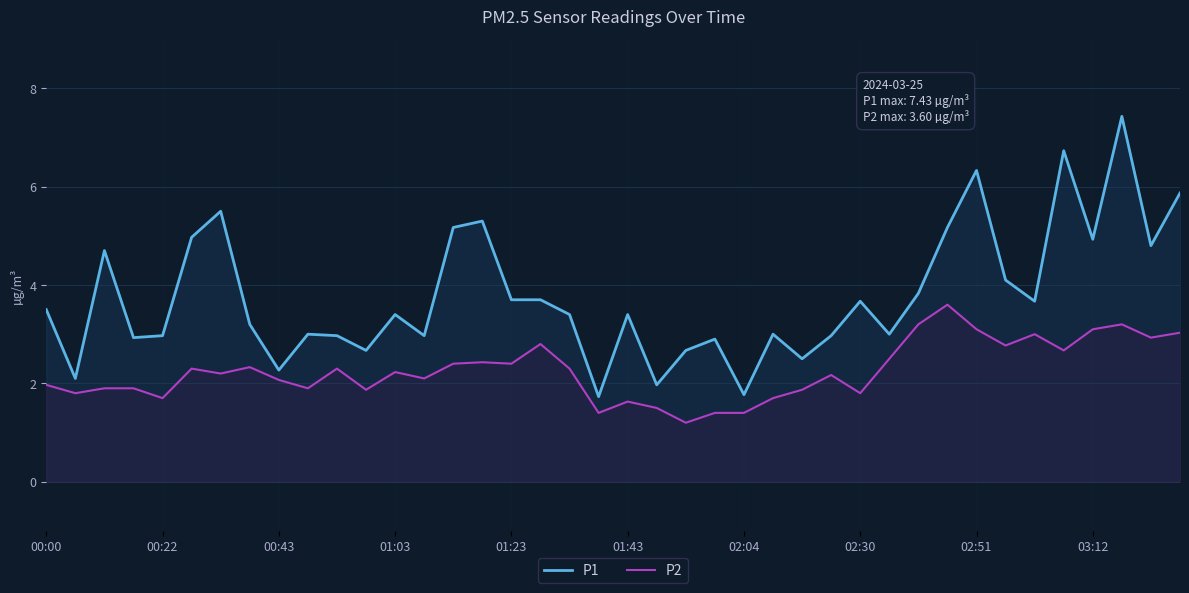

What is the sum of all P1 values?

150.9